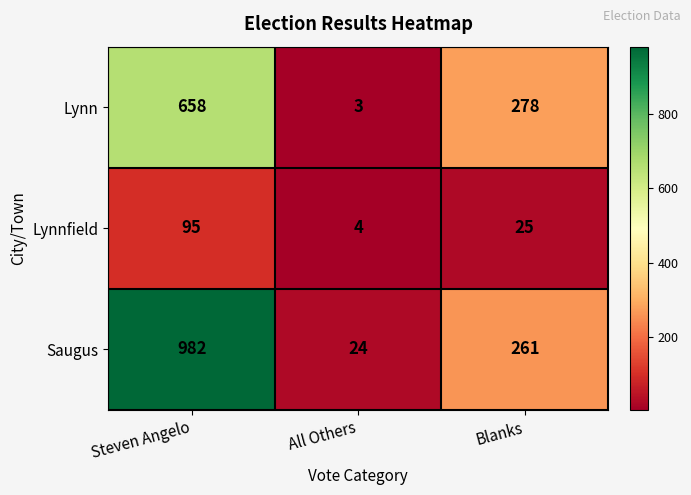

Where does the Lynnfield series first go above 25?

Steven Angelo